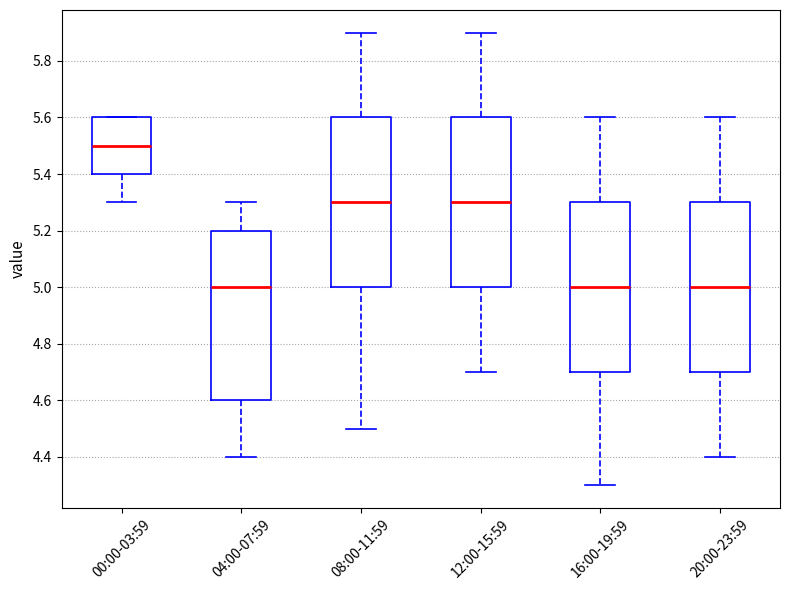

Reading left to right, read every box against the y-axis: the position of its median line, the range the box covers, and the ends of its whiskers. The values are not printed on the chart, so give them approximately, as read against the axis.

00:00-03:59: median 5.5, box 5.4 to 5.6, whiskers 5.3 to 5.6
04:00-07:59: median 5.0, box 4.6 to 5.2, whiskers 4.4 to 5.3
08:00-11:59: median 5.3, box 5.0 to 5.6, whiskers 4.5 to 5.9
12:00-15:59: median 5.3, box 5.0 to 5.6, whiskers 4.7 to 5.9
16:00-19:59: median 5.0, box 4.7 to 5.3, whiskers 4.3 to 5.6
20:00-23:59: median 5.0, box 4.7 to 5.3, whiskers 4.4 to 5.6